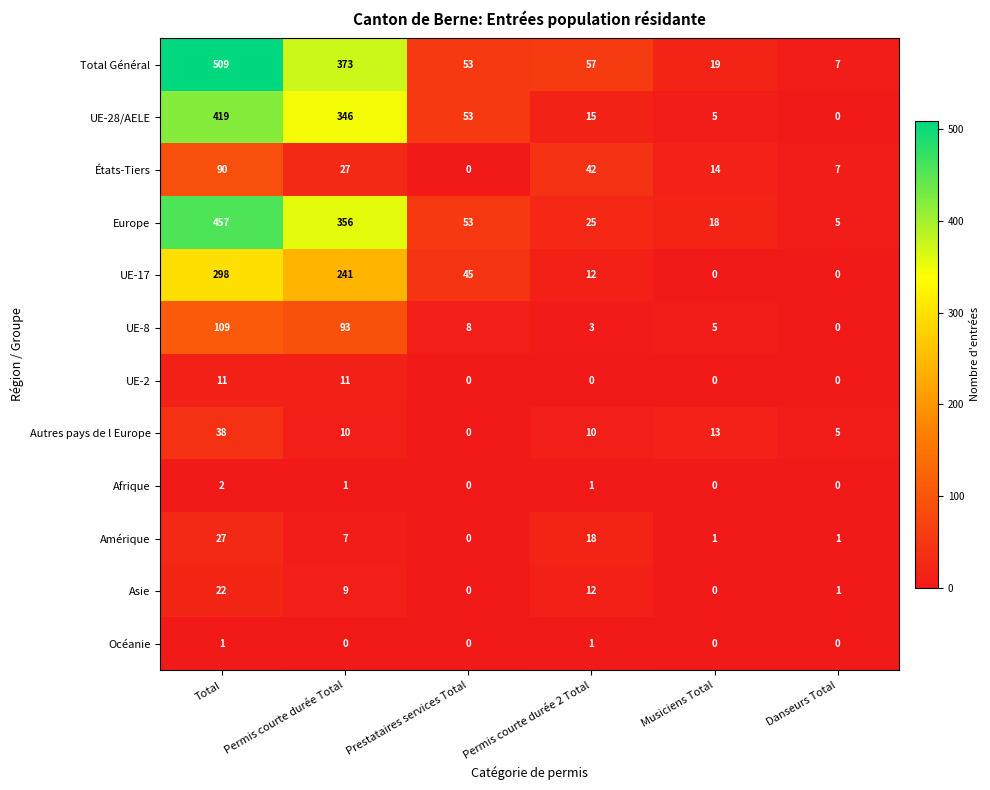

What is the maximum value shown in the chart?

509